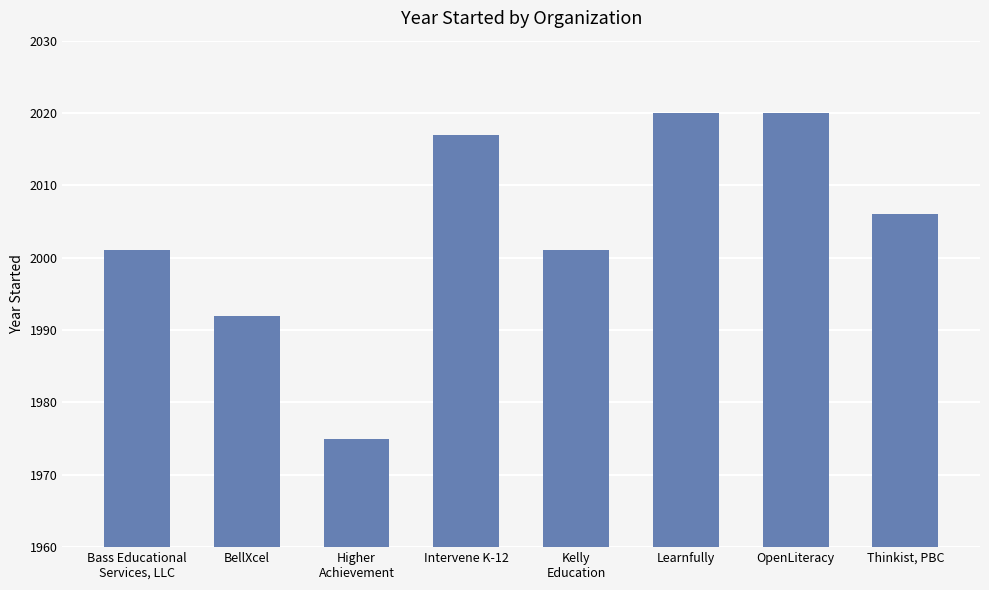

Read the value at Higher
Achievement.

1975